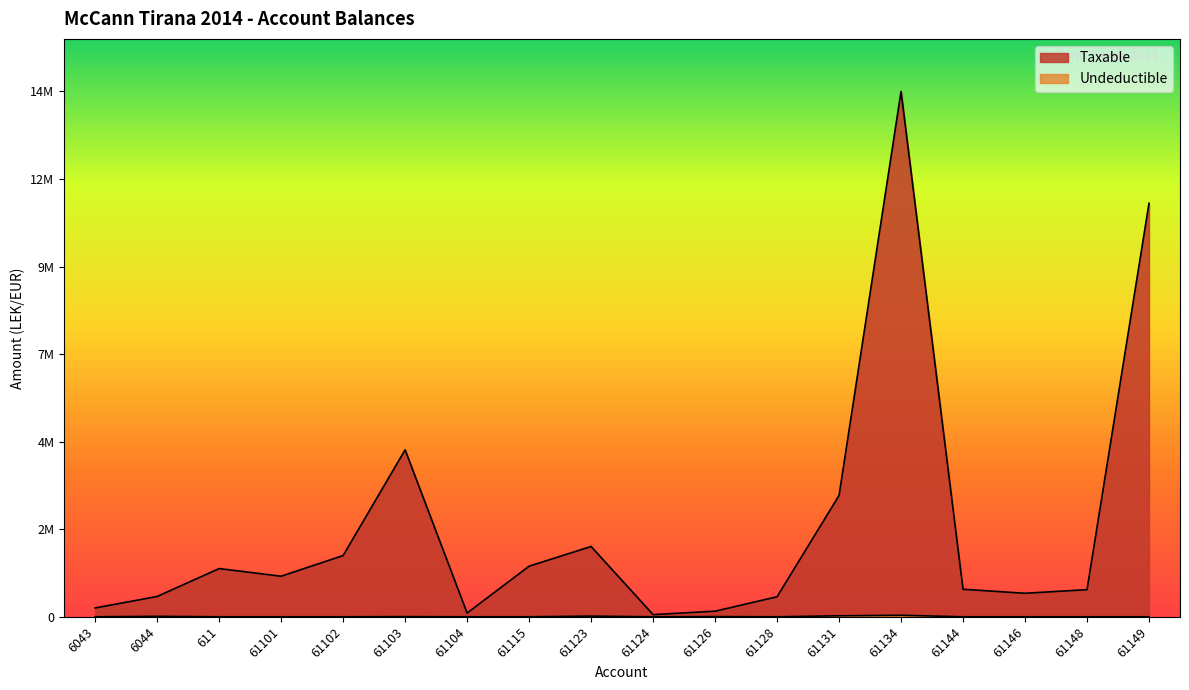

Count the number of data series in this chart.

2